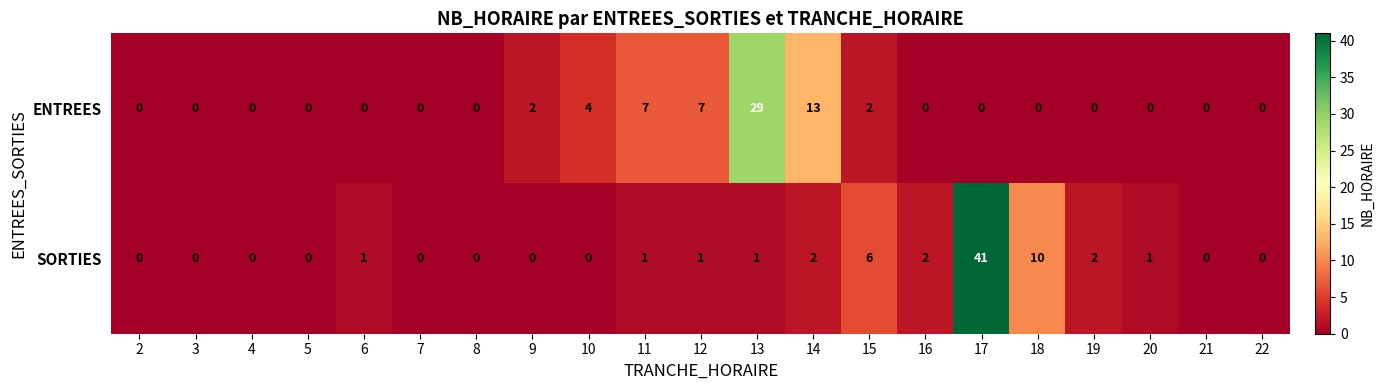

Where is ENTREES nearest to the value 14?

14